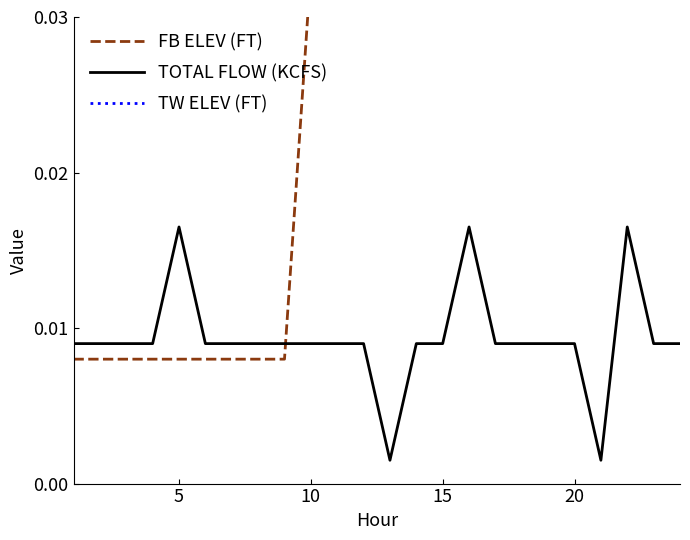

What are all the series names shown in the legend?

FB ELEV (FT), TOTAL FLOW (KCFS), TW ELEV (FT)